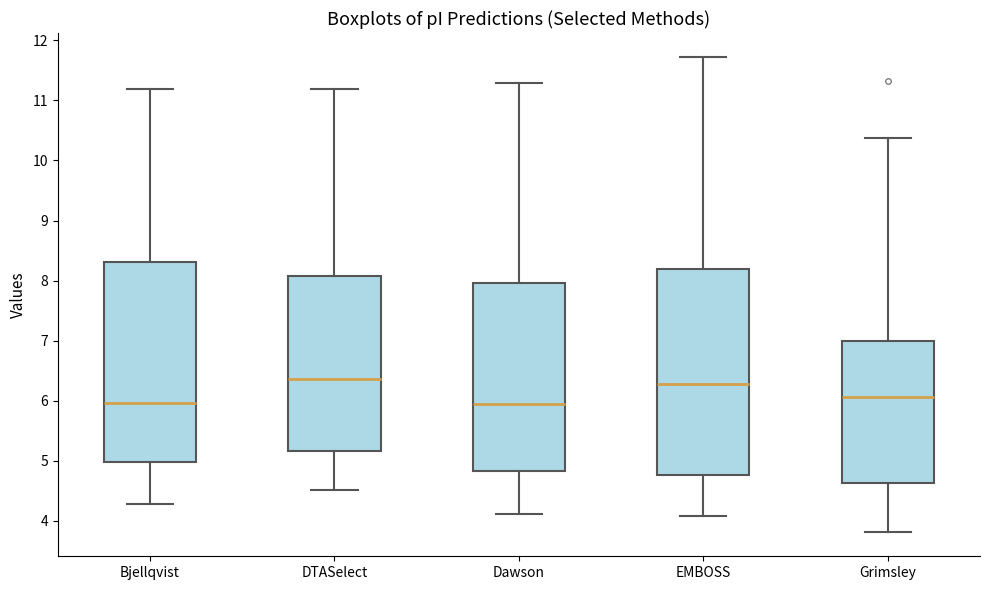

Where does the upper whisker of the box for Bjellqvist end on the y-axis? The values are not printed on the chart, so give them approximately, as read against the axis.

11.2